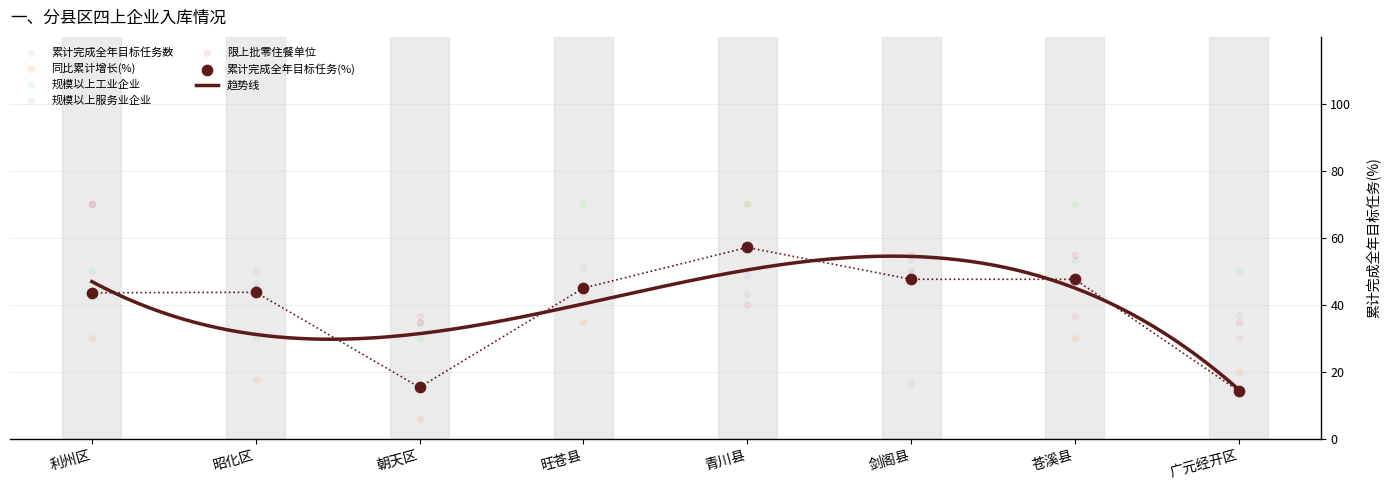

What is the total value across all series at 广元经开区?

186.3